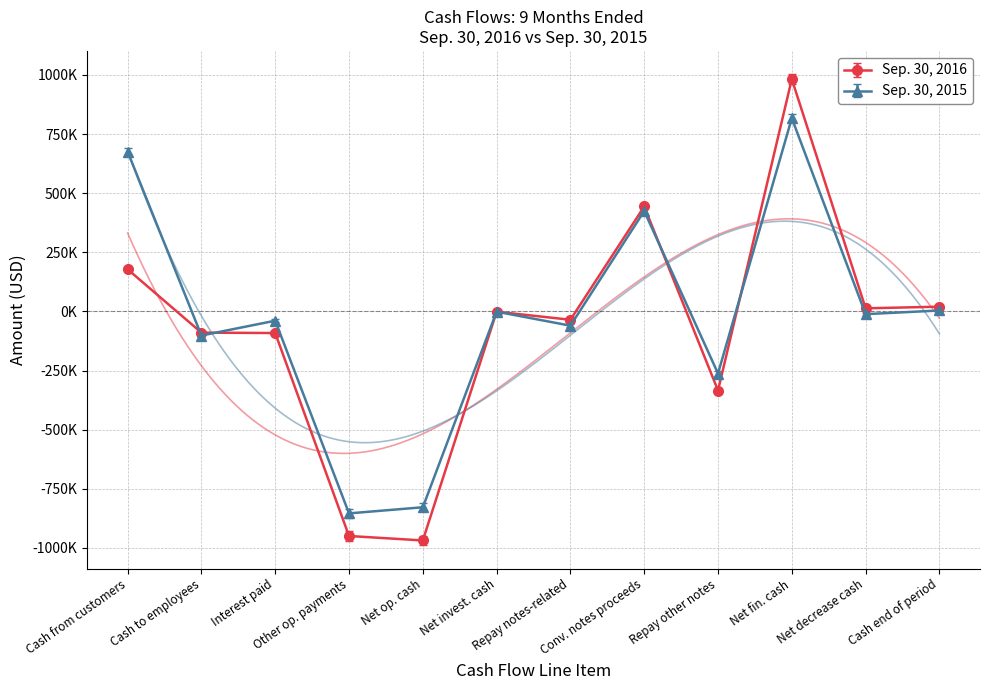

Rank the series by their maximum value, from highest to lowest.

Sep. 30, 2016, Sep. 30, 2015